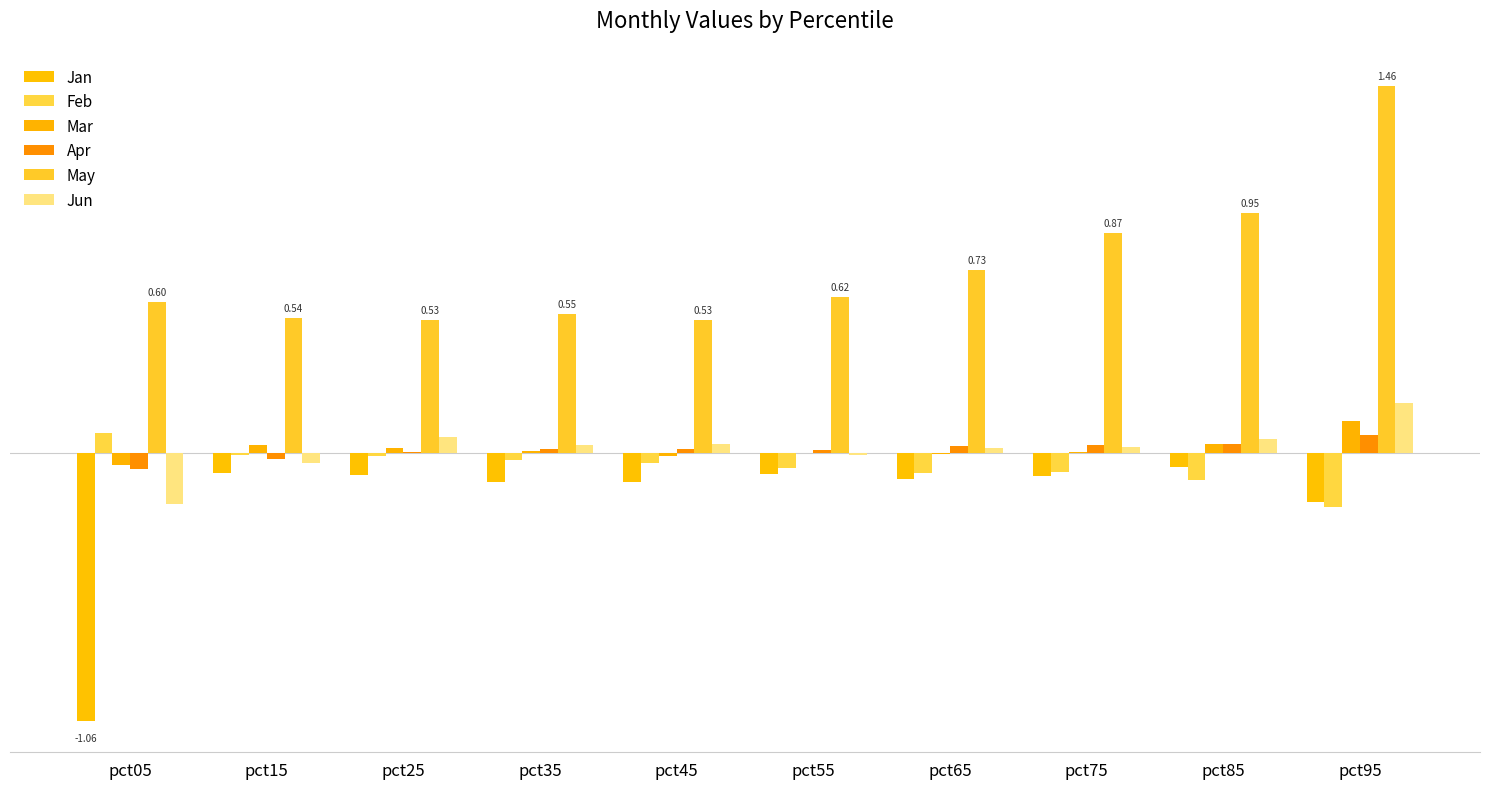

Are the bars grouped side by side (vs. stacked)?

Yes